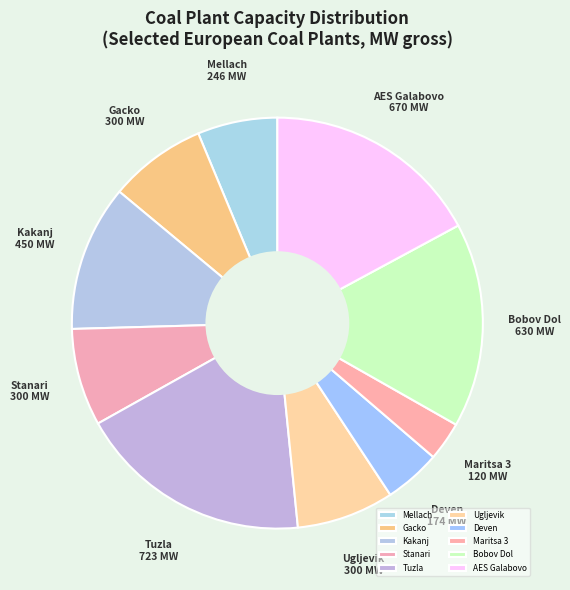

Between Kakanj and Bobov Dol, which is larger?

Bobov Dol